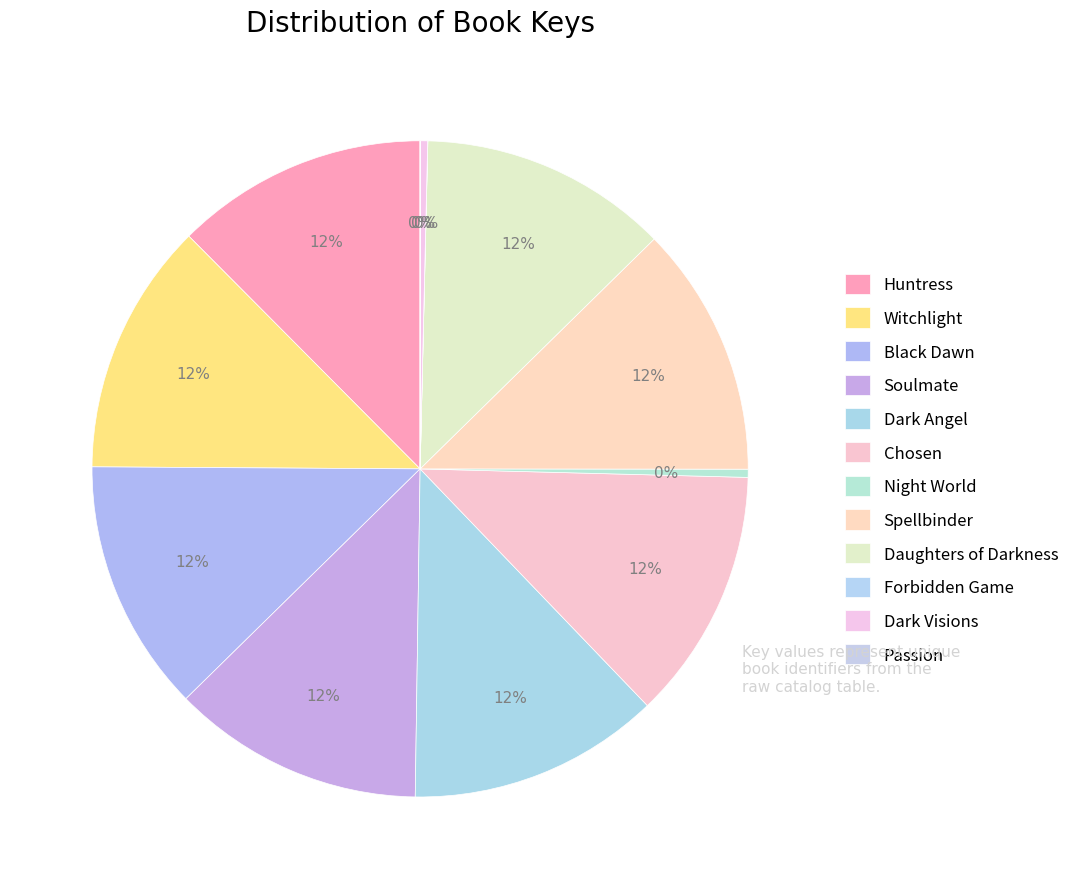

The Passion slice represents 1% of the pie. True or false?

False